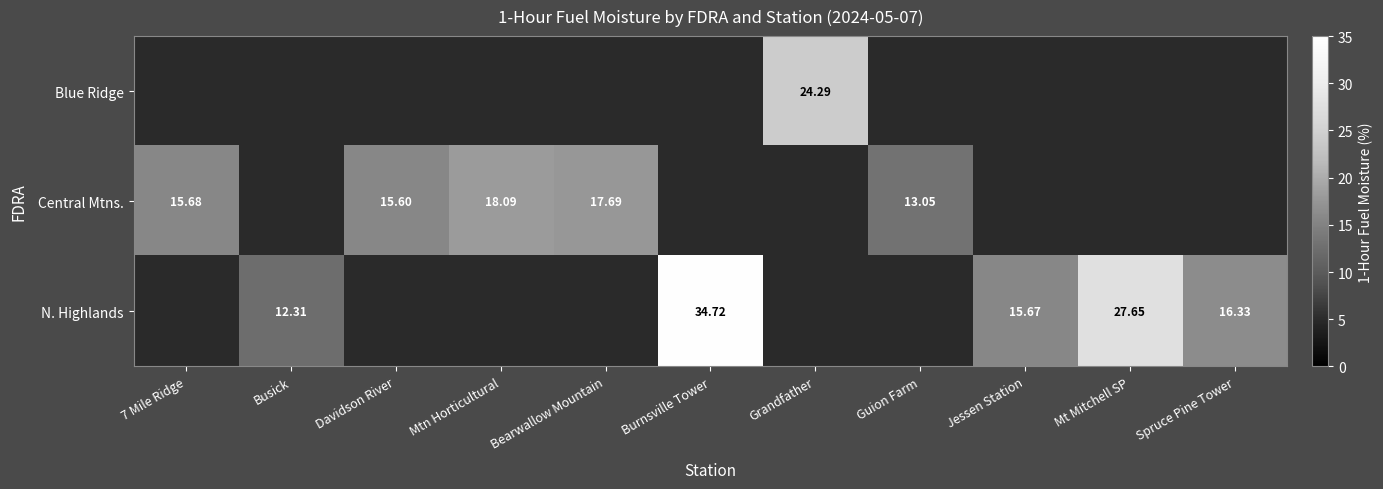

How many series are shown in this chart?

3